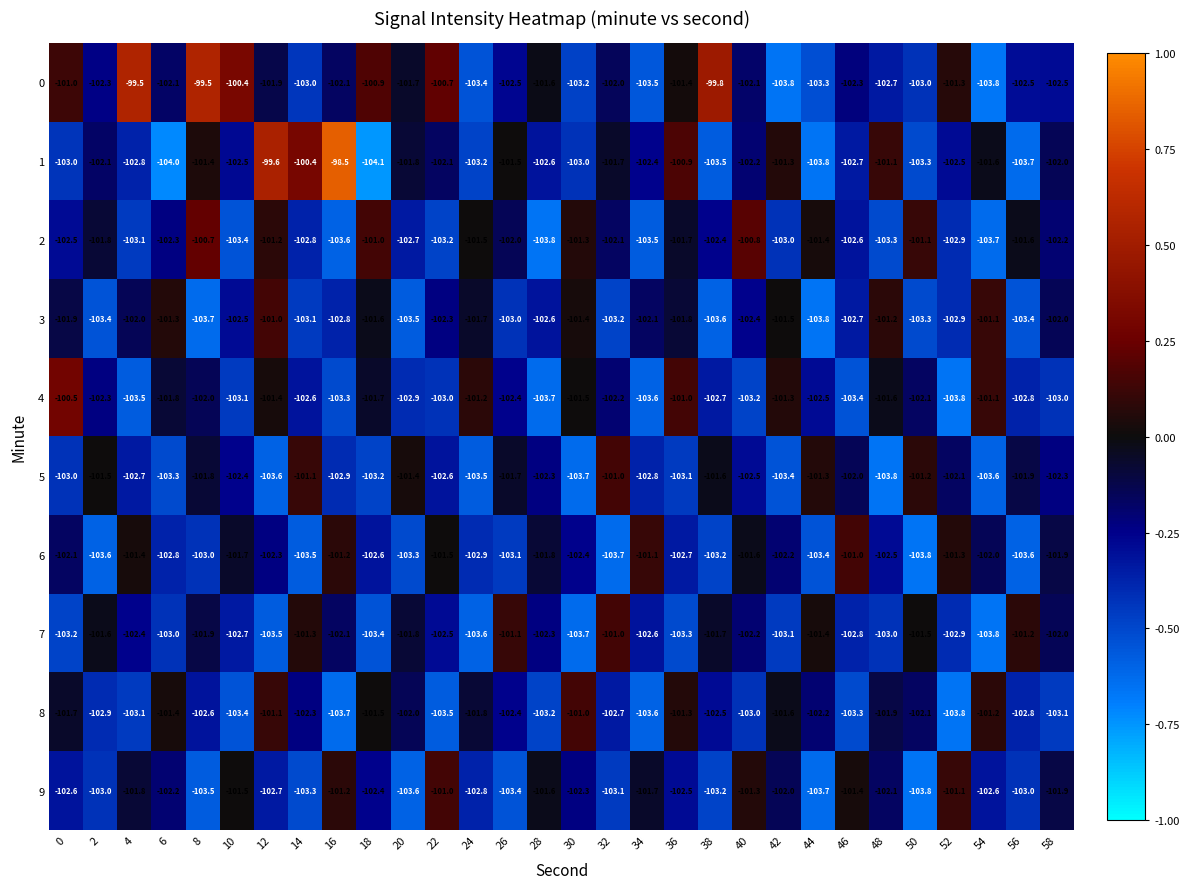

What is the difference between the maximum and second lowest values in the 1 series?

5.5